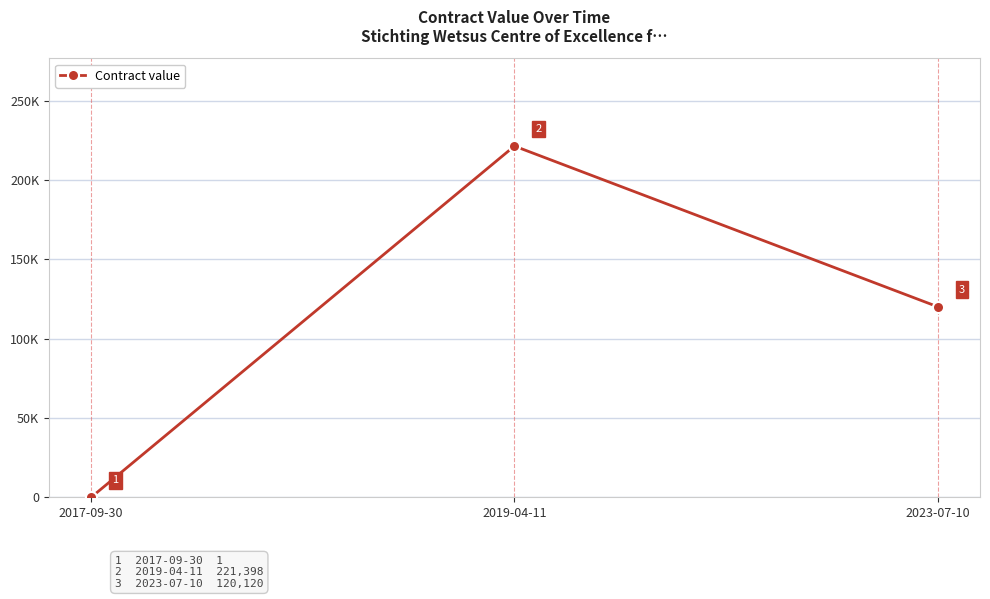

Does the chart have visible grid lines?

Yes